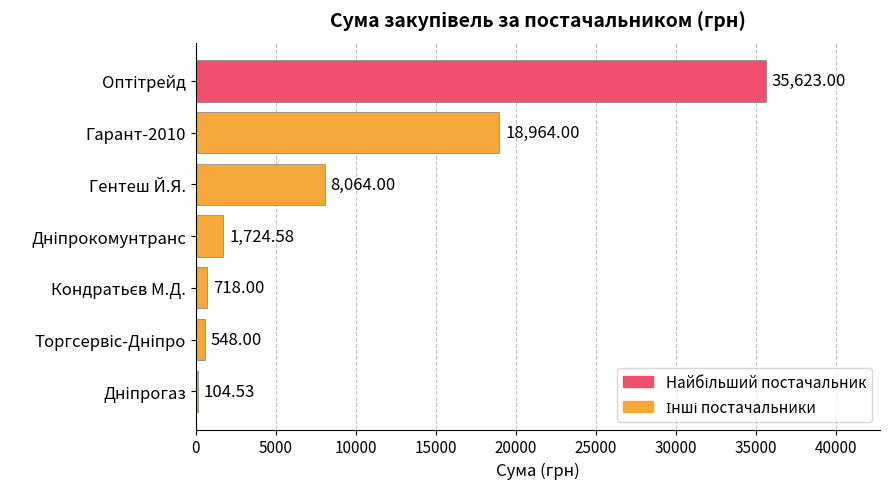

What is the sum of all values?

65746.1